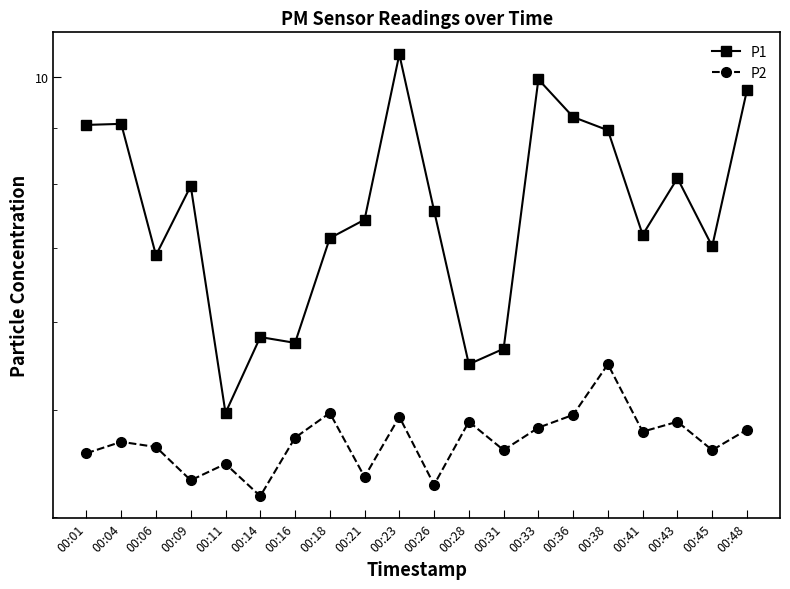

Where does the P1 series first go above 7?

00:01